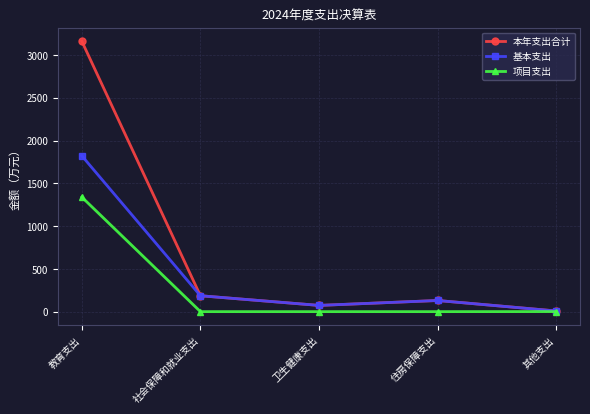

What is the spread (max minus min) of values at 住房保障支出?

130.2